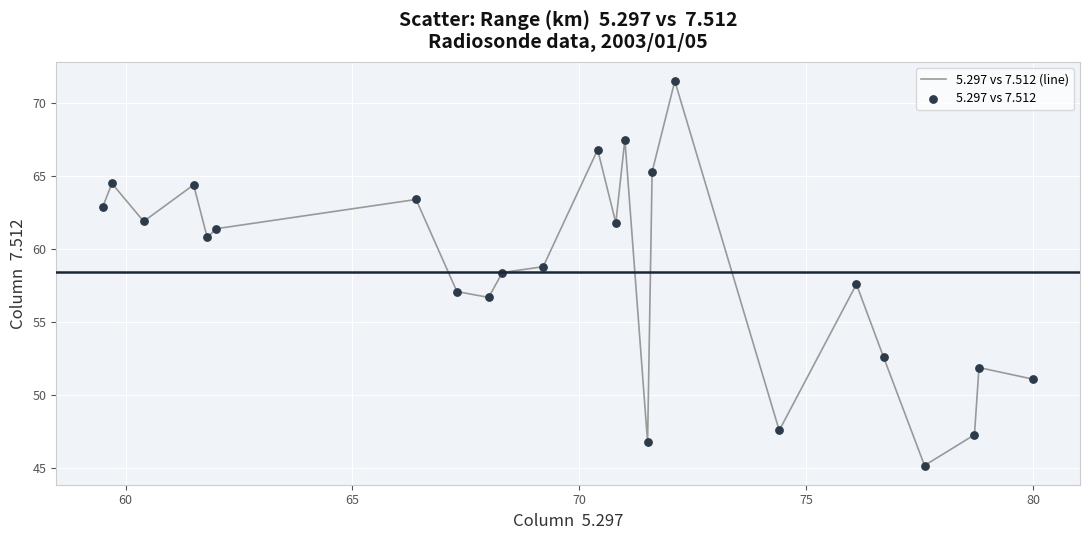

What is the greatest value displayed?

71.5